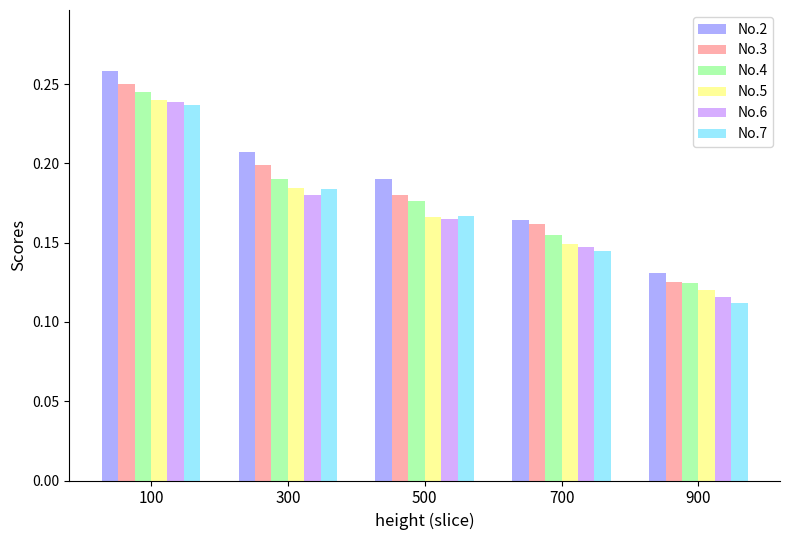

What are all the series names shown in the legend?

No.2, No.3, No.4, No.5, No.6, No.7